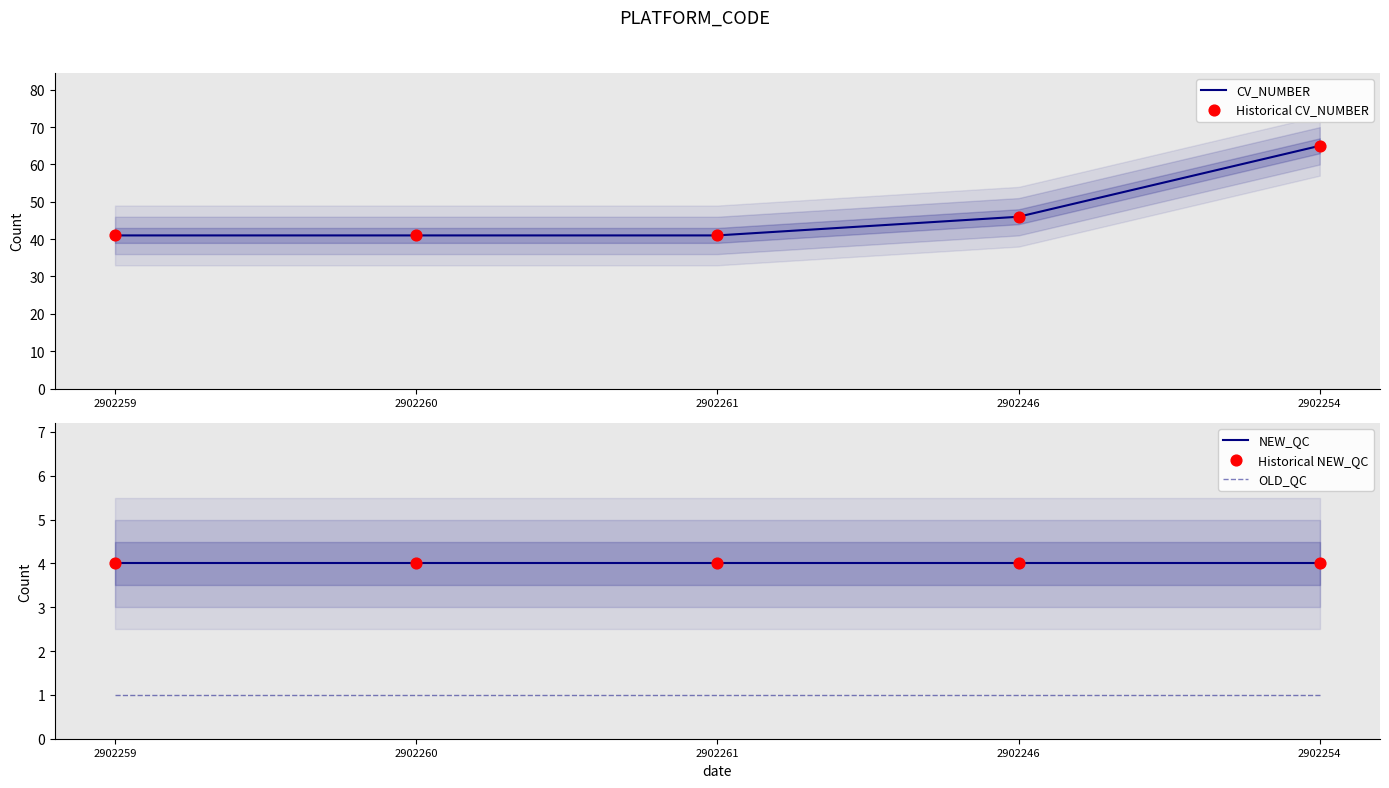

Is the value of Historical CV_NUMBER at 2902261 greater than the value of Historical NEW_QC at 2902254?

Yes